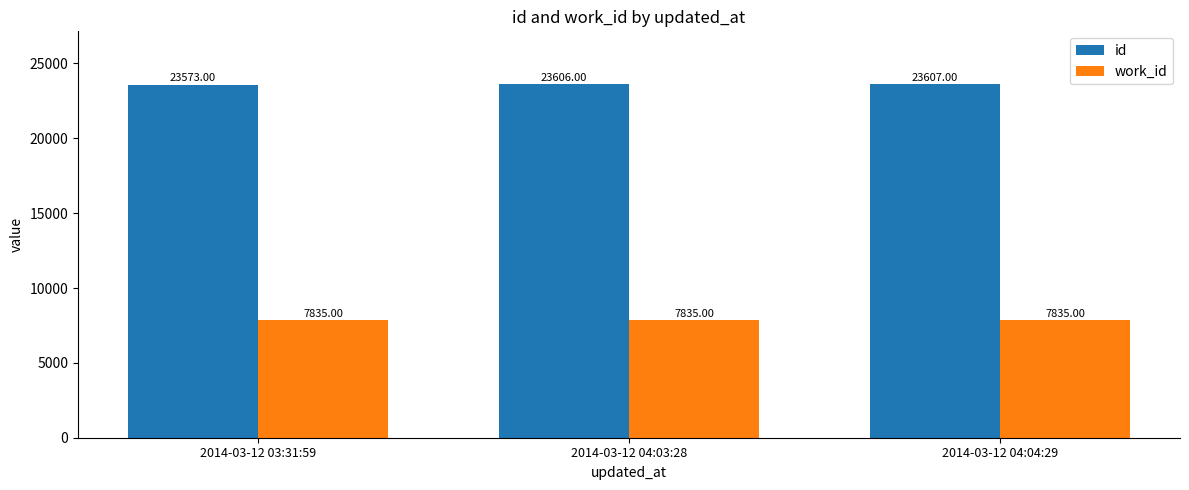

What is the minimum value for work_id?

7835